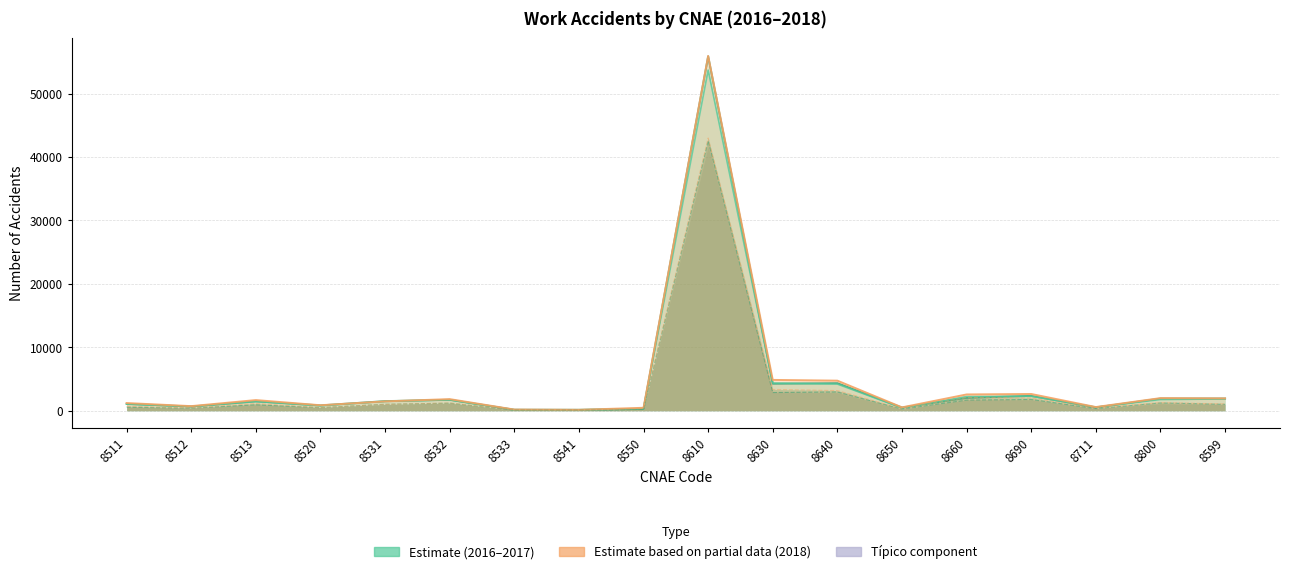

What is the greatest value displayed?

55931